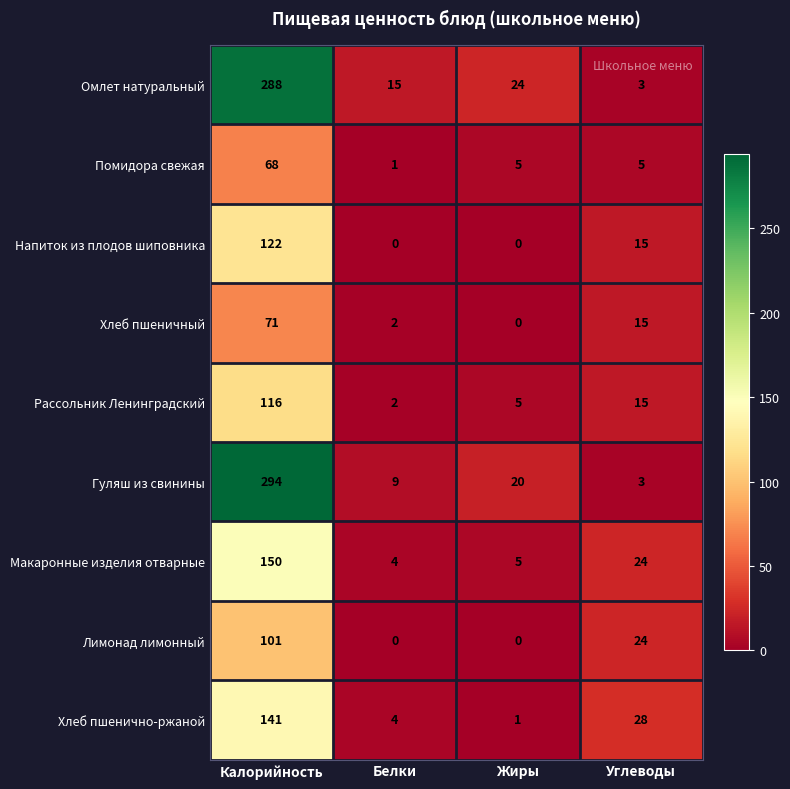

At which category does the chart reach its peak across all series?

Калорийность